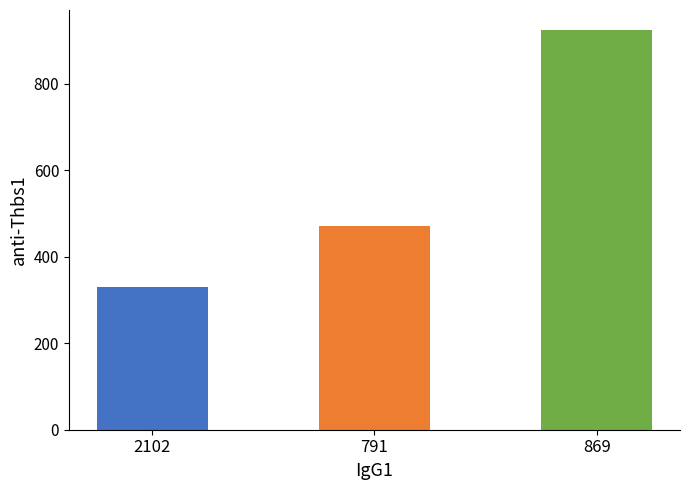

Reading left to right, transcribe all the data shown in this chart.

2102=330	791=470	869=924